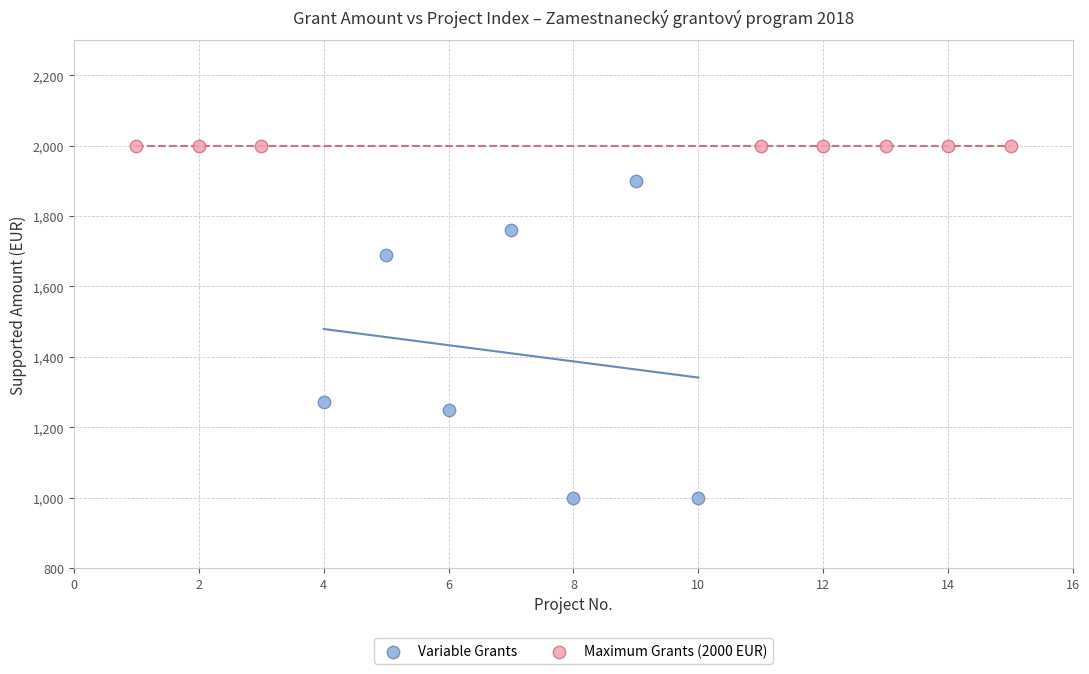

Which series reaches the minimum Y coordinate?

Variable Grants